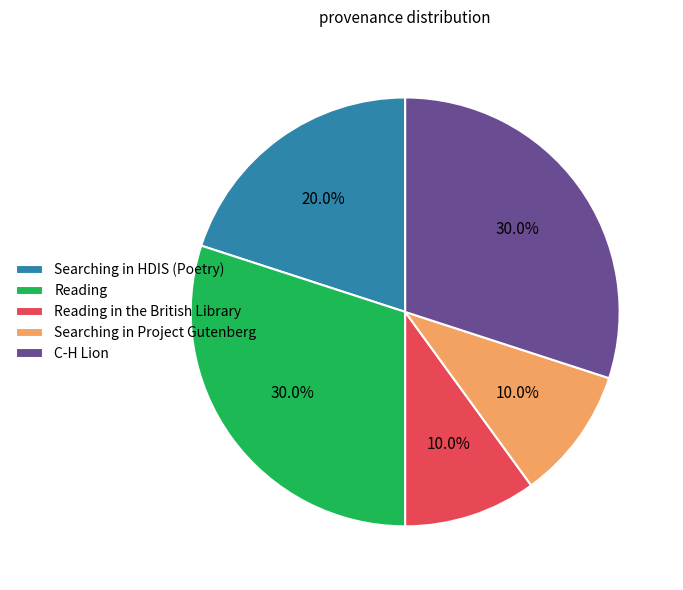

Which has a higher value, Searching in HDIS (Poetry) or Searching in Project Gutenberg?

Searching in HDIS (Poetry)